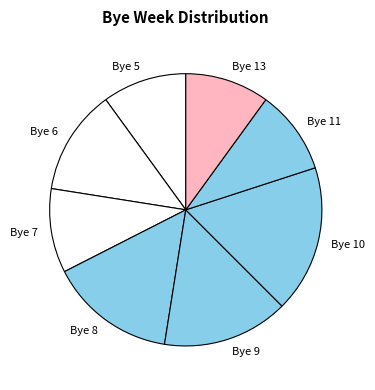

Between Bye 7 and Bye 6, which is larger?

Bye 6